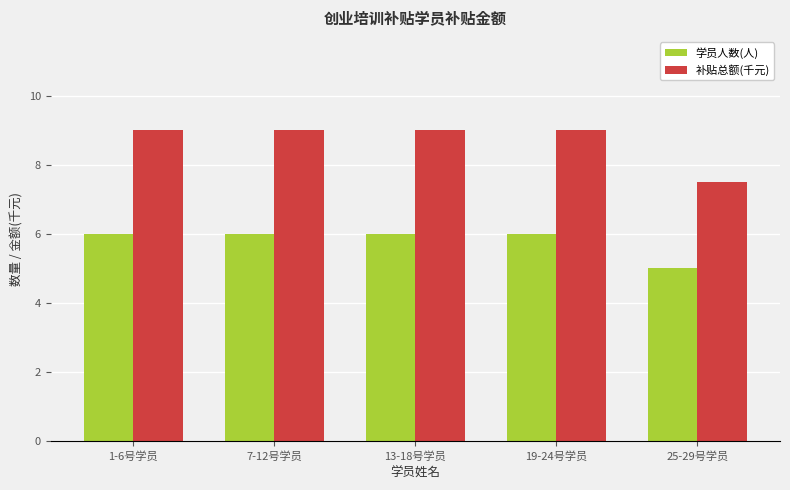

How many data points in 学员人数(人) are less than 6?

1